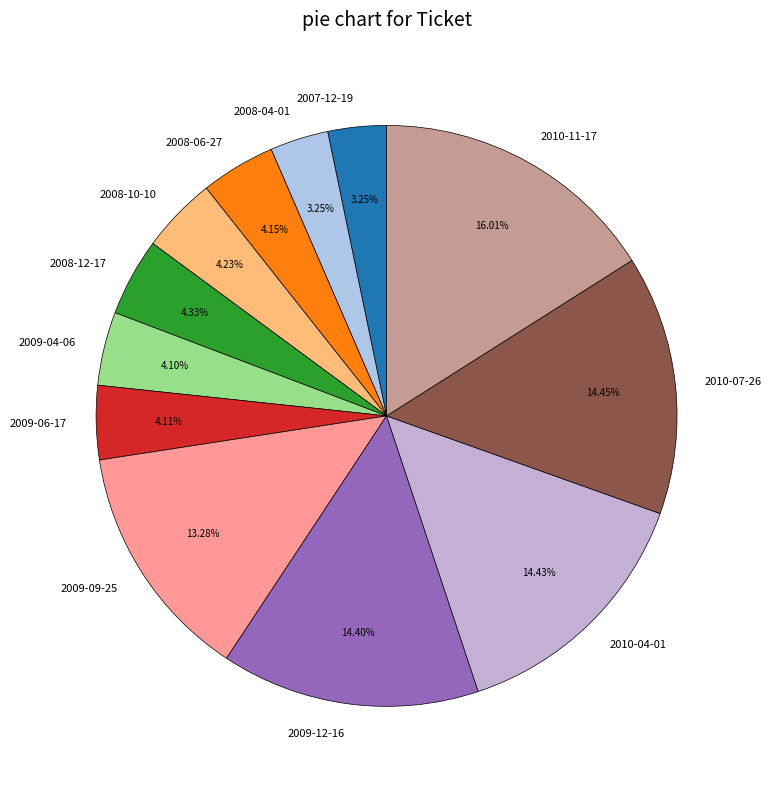

Is there any slice that represents more than half of the pie?

No